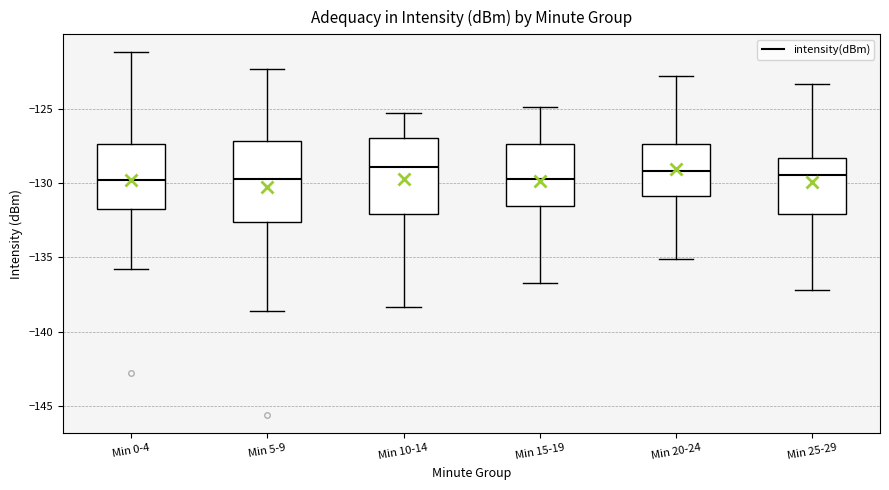

Where is the upper edge of the box for Min 10-14 on the y-axis? The values are not printed on the chart, so give them approximately, as read against the axis.

-127.0